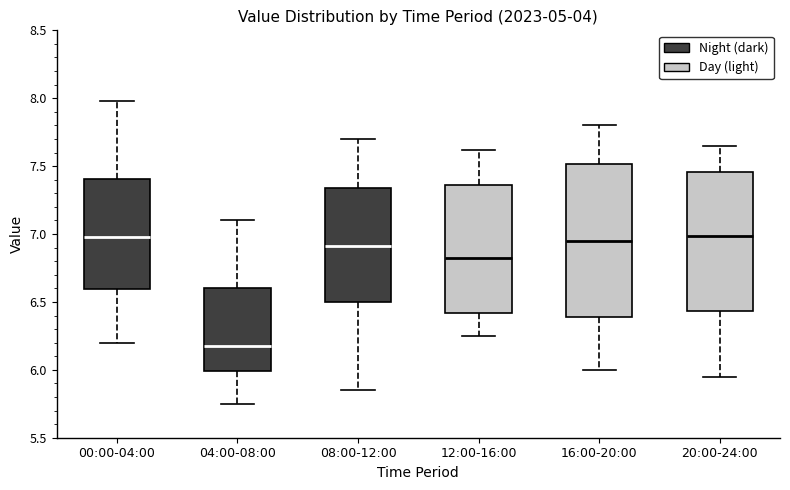

Where is the lower edge of the box for 04:00-08:00 on the y-axis? The values are not printed on the chart, so give them approximately, as read against the axis.

6.00